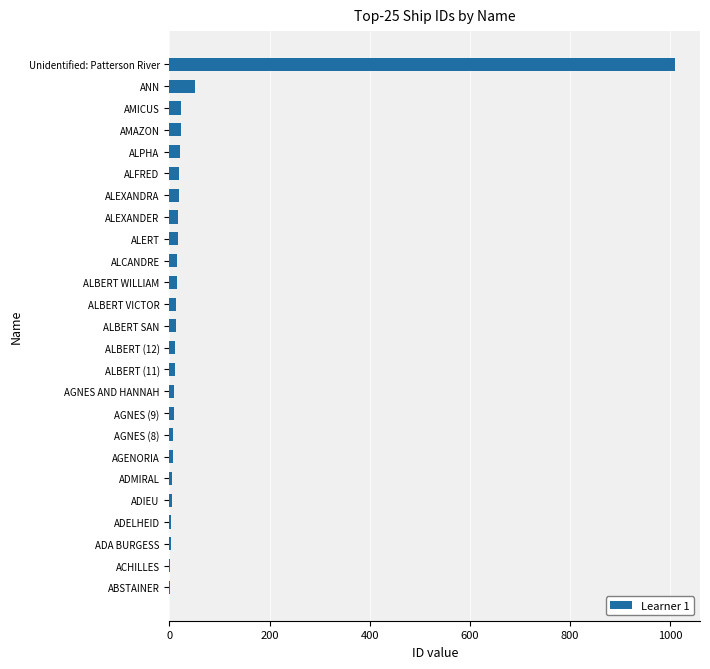

What is the maximum value shown in the chart?

1009